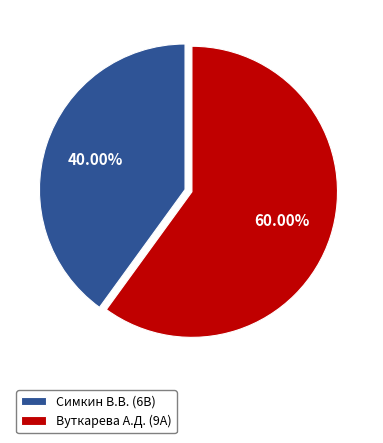

Which slice represents more than half of the pie?

Вуткарева А.Д. (9А)